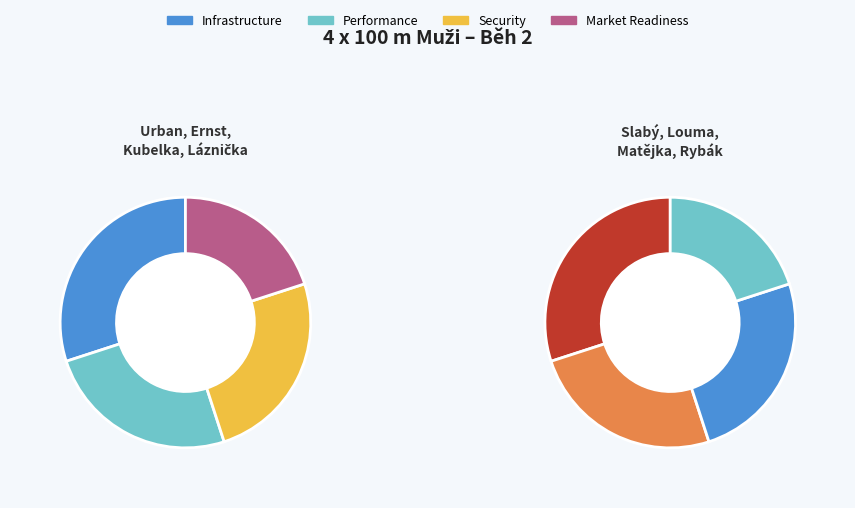

Which has a higher value, Urban, Ernst, Kubelka, Láznička or Slabý, Louma, Matějka, Rybák?

Urban, Ernst, Kubelka, Láznička